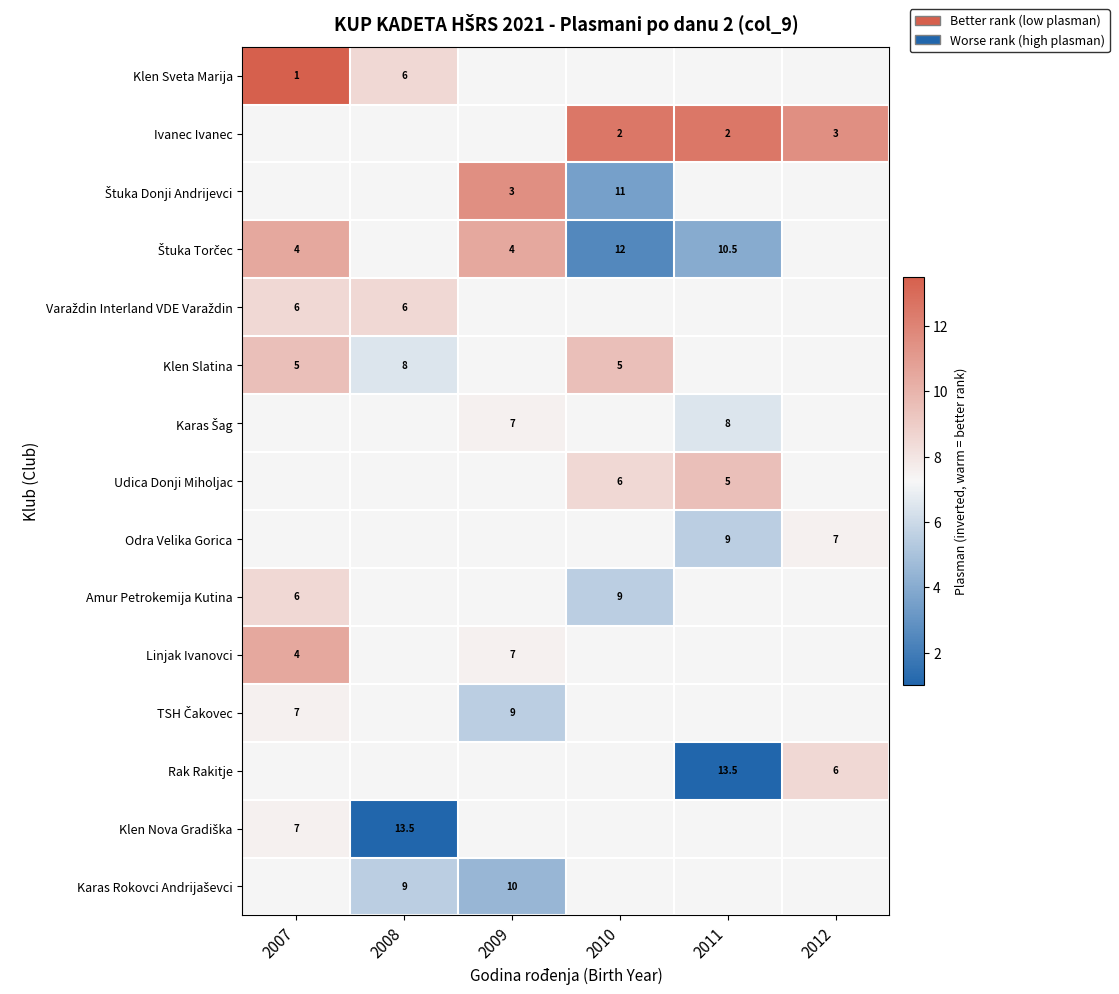

The Amur Petrokemija Kutina series shows 8.8 at 2007. True or false?

False